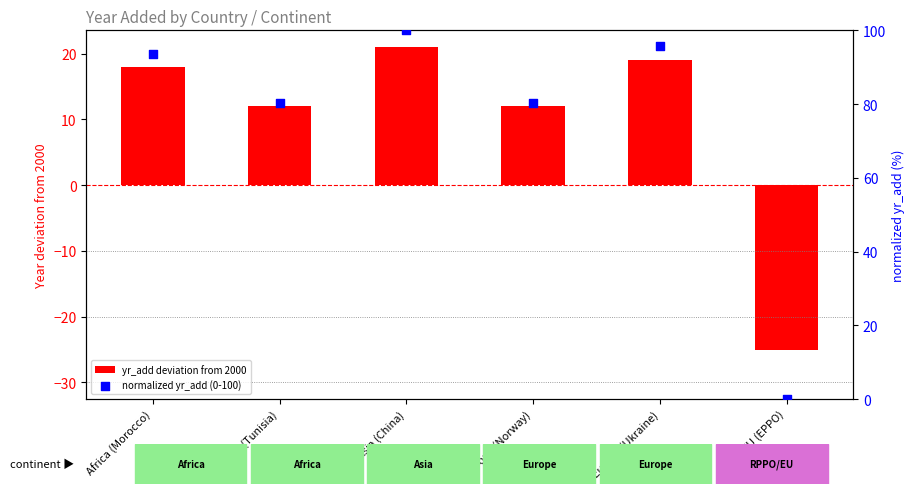

Which series contains the lowest Y value?

yr_add deviation from 2000